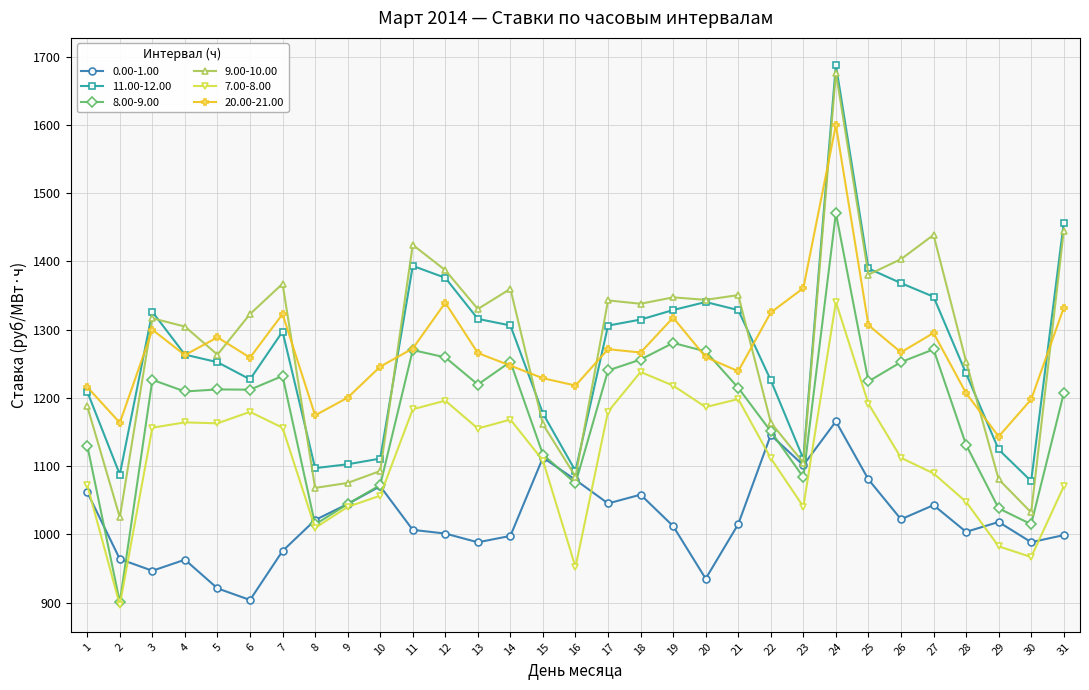

The 11.00-12.00 series shows 777.7 at 5. True or false?

False